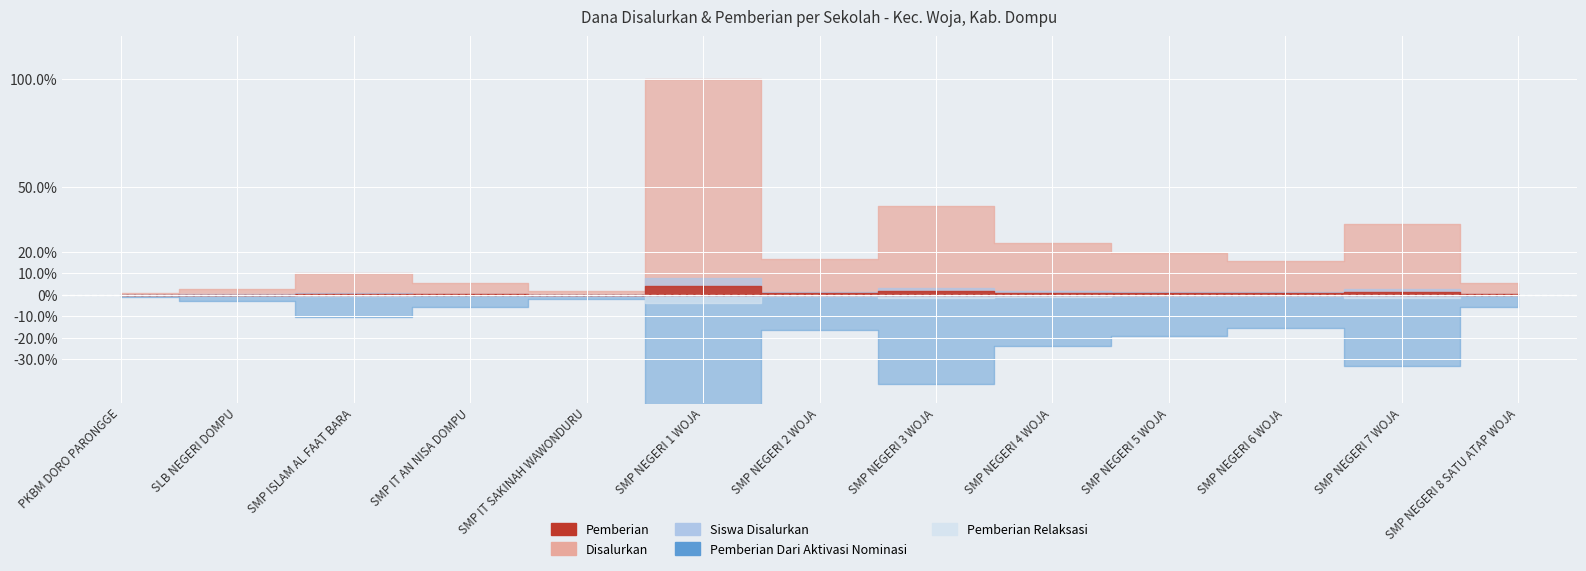

How many data points in Pemberian are above 6375000?

6